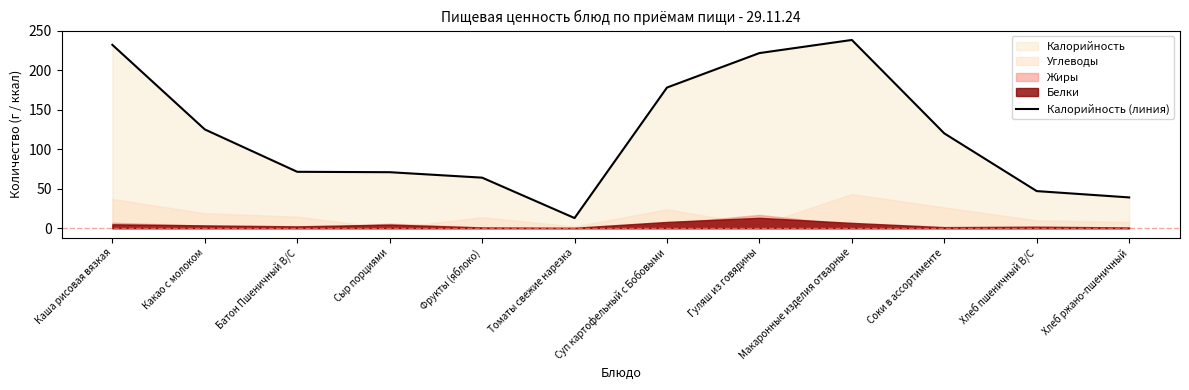

What is the difference between the maximum and minimum values?

225.3